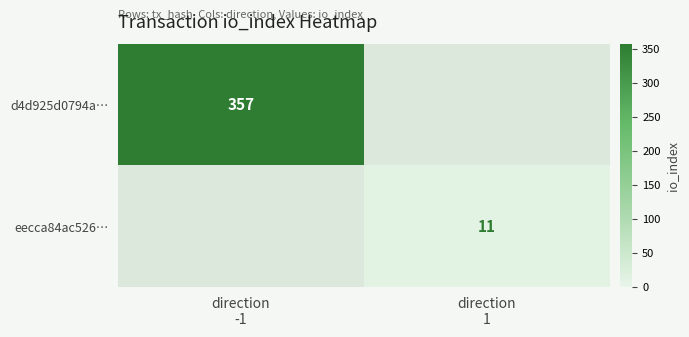

Which label corresponds to the smallest value in the chart?

direction
1